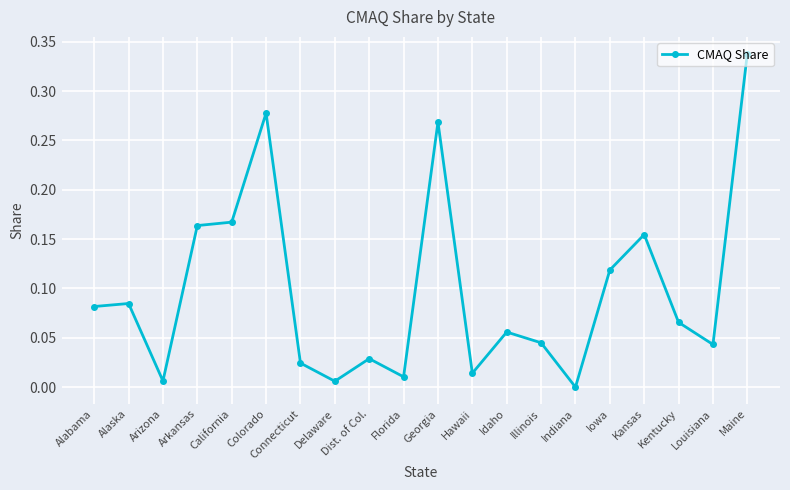

Does the chart have visible grid lines?

Yes